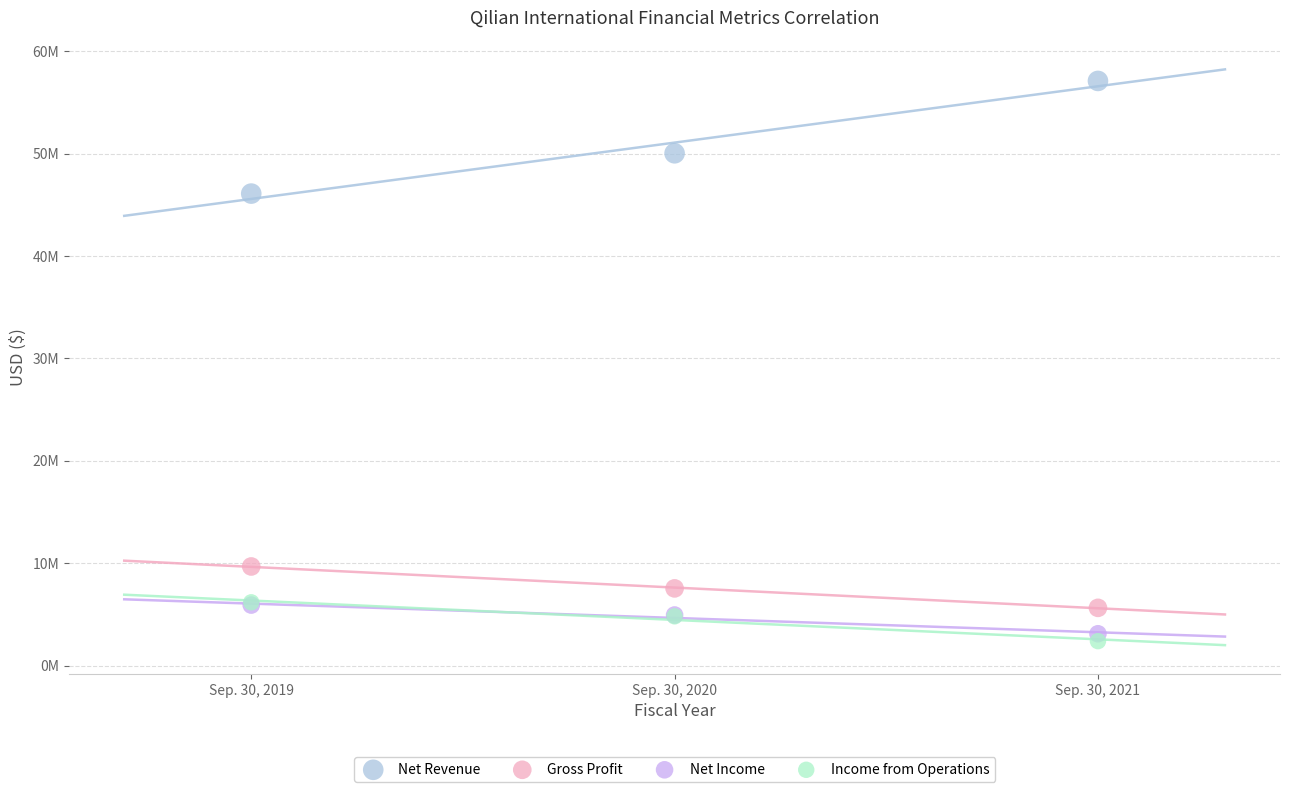

Which series contains the lowest Y value?

Income from Operations